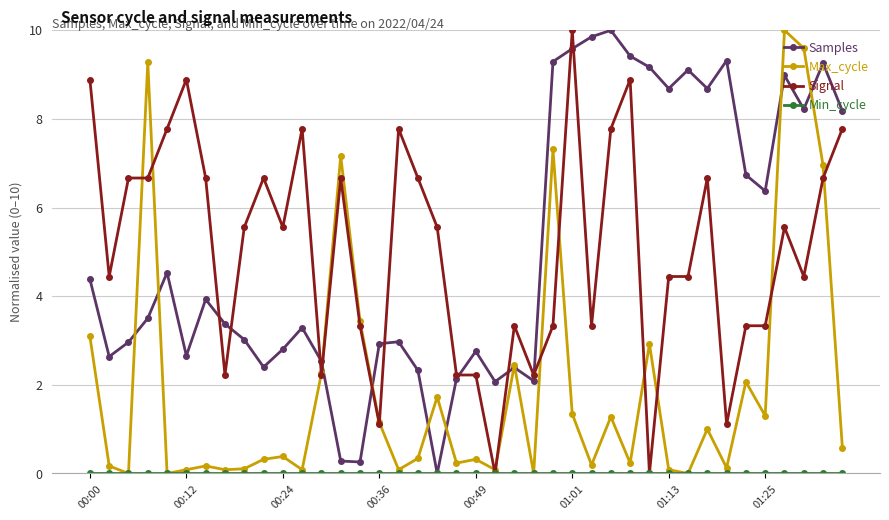

Count the number of categories in the chart.

40